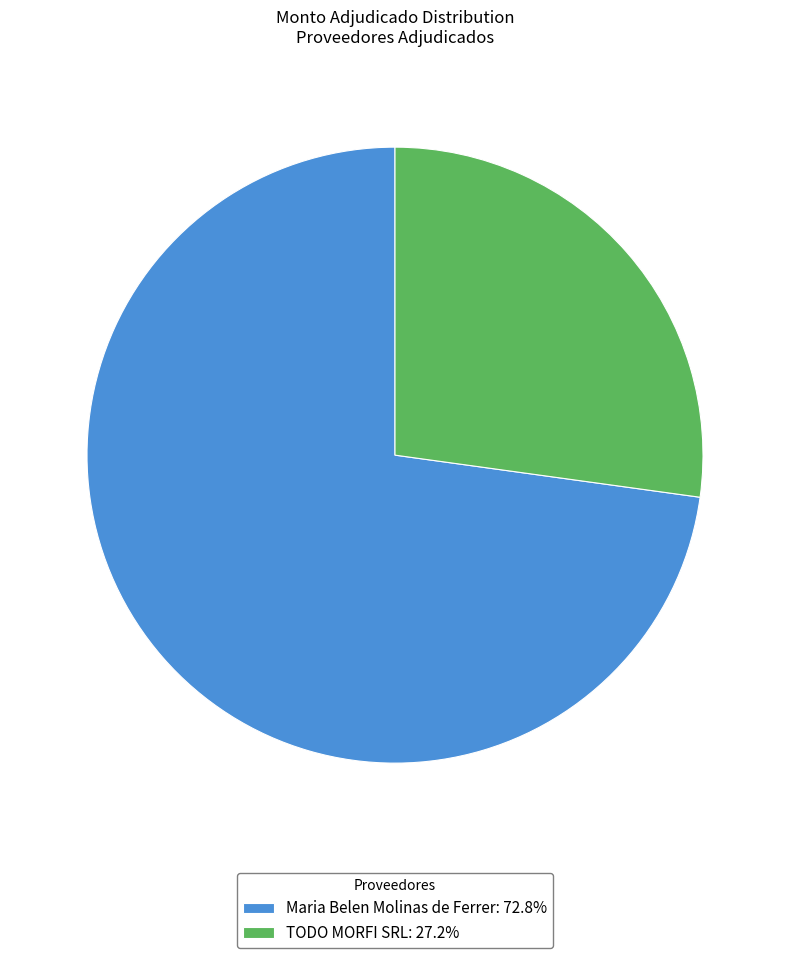

How many slices are in this pie chart?

2